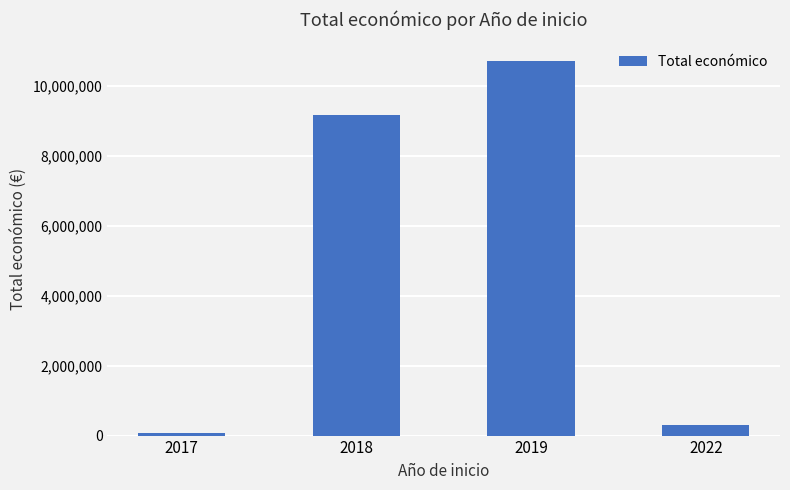

Count the number of data series in this chart.

1